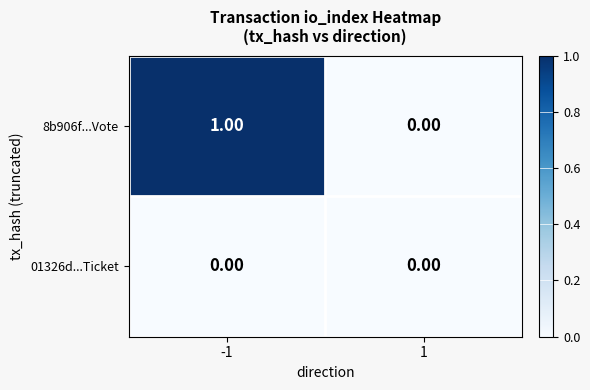

Which series changed the most between -1 and 1?

8b906f...Vote